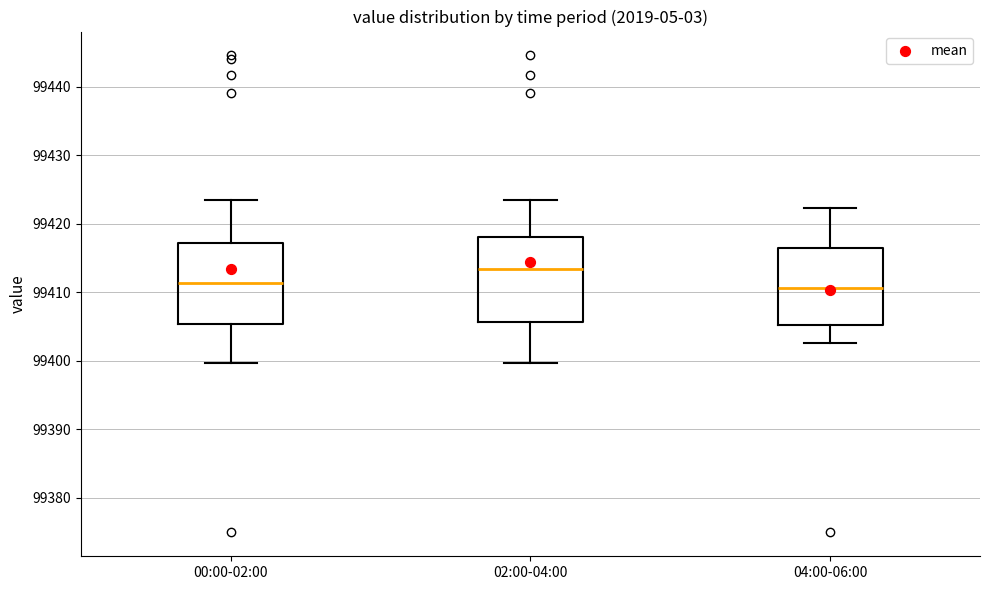

Reading left to right, transcribe this box plot: for each box, give where its median line is, the range the box spans, and where its two whiskers end, as read against the y-axis. The values are not printed on the chart, so give them approximately, as read against the axis.

00:00-02:00: median 99411, box 99405 to 99417, whiskers 99400 to 99423
02:00-04:00: median 99413, box 99406 to 99418, whiskers 99400 to 99423
04:00-06:00: median 99411, box 99405 to 99416, whiskers 99403 to 99422